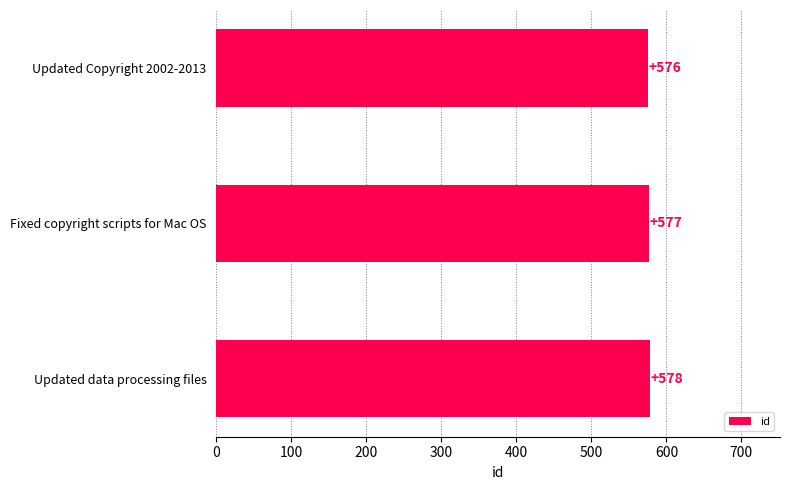

What is the change in value from Fixed copyright scripts for Mac OS to Updated data processing files?

+1